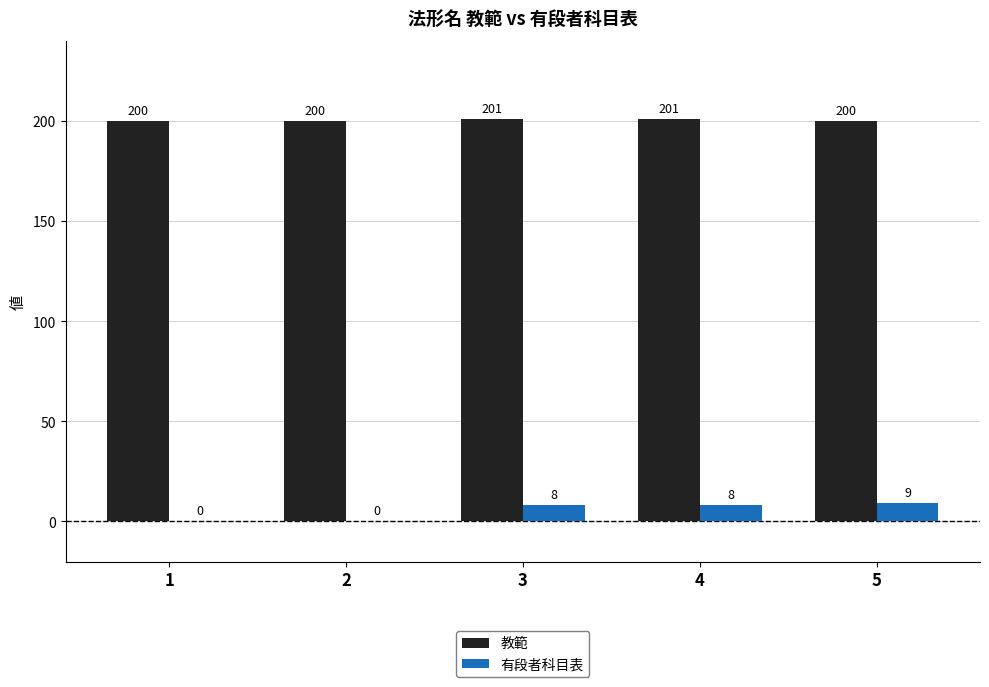

What is the approximate value of 教範 at 2?

200